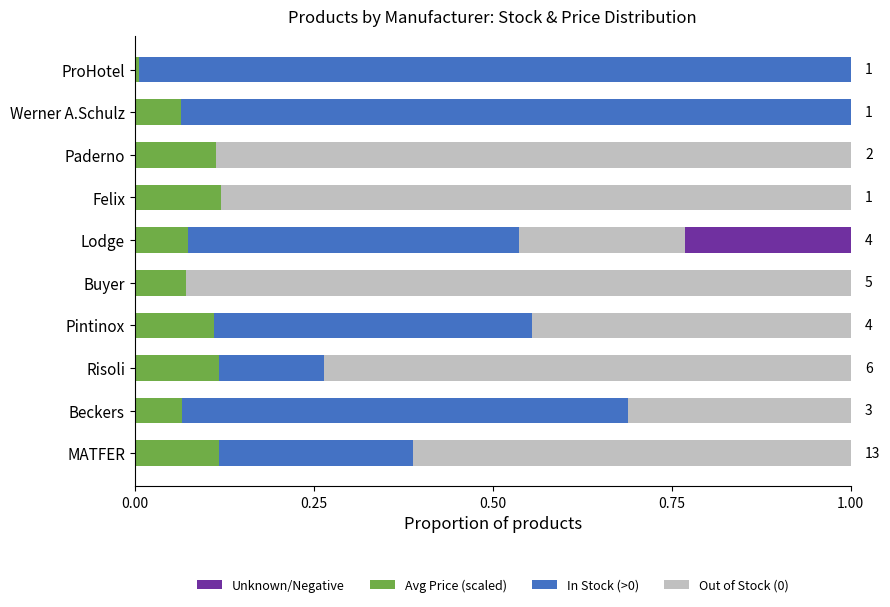

What is the total value across all series at Lodge?

1.0